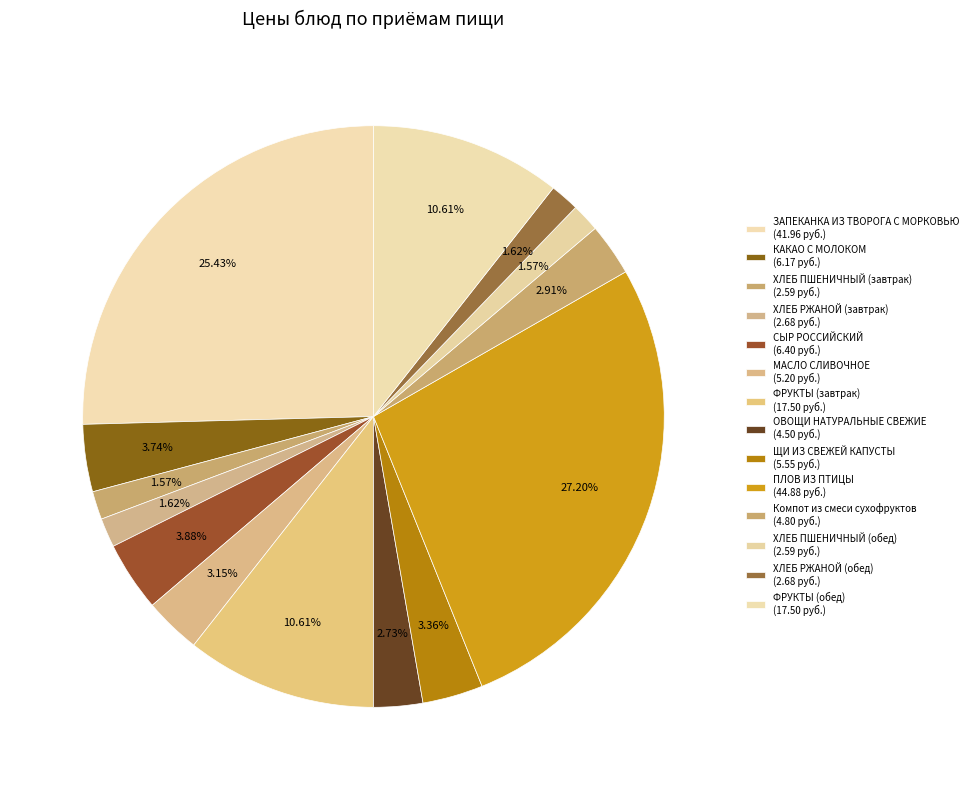

How many segments does this pie chart have?

14